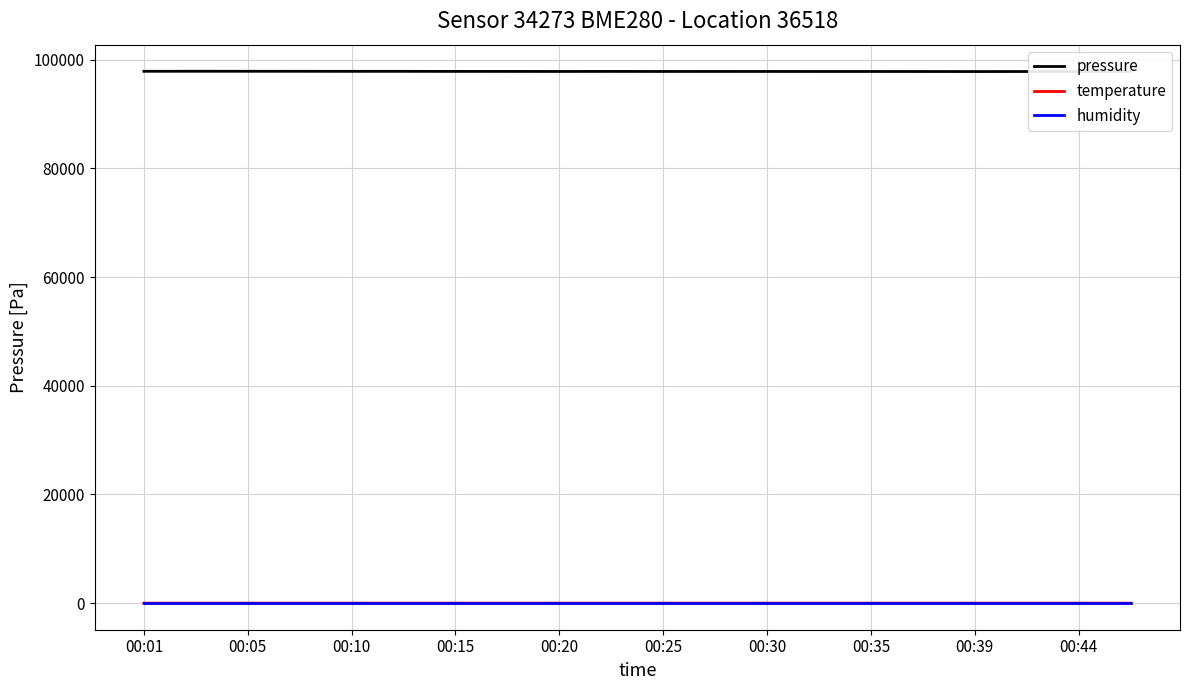

At which category does temperature reach its first local peak?

00:15